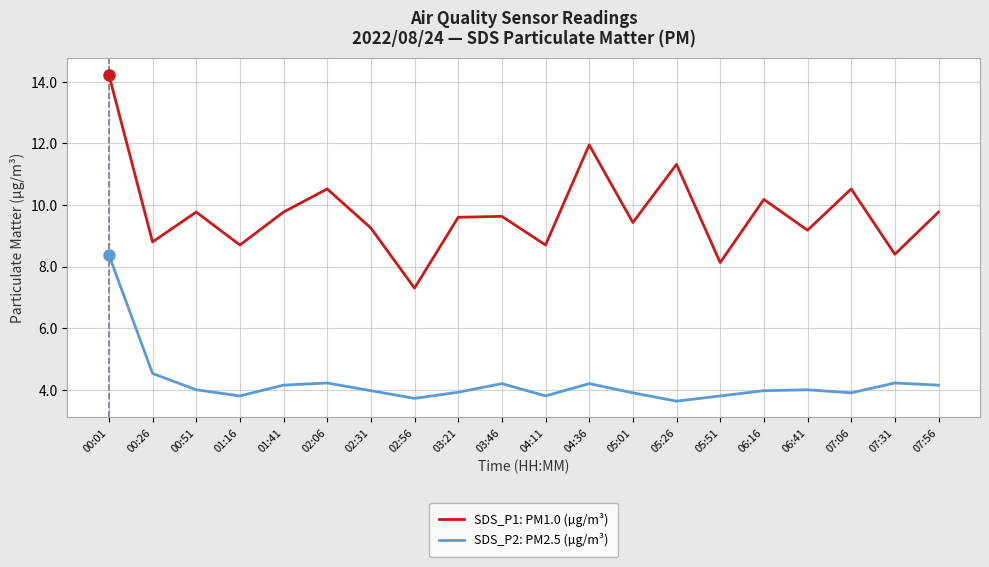

Where is the first local minimum for SDS_P1: PM1.0 (µg/m³)?

00:26